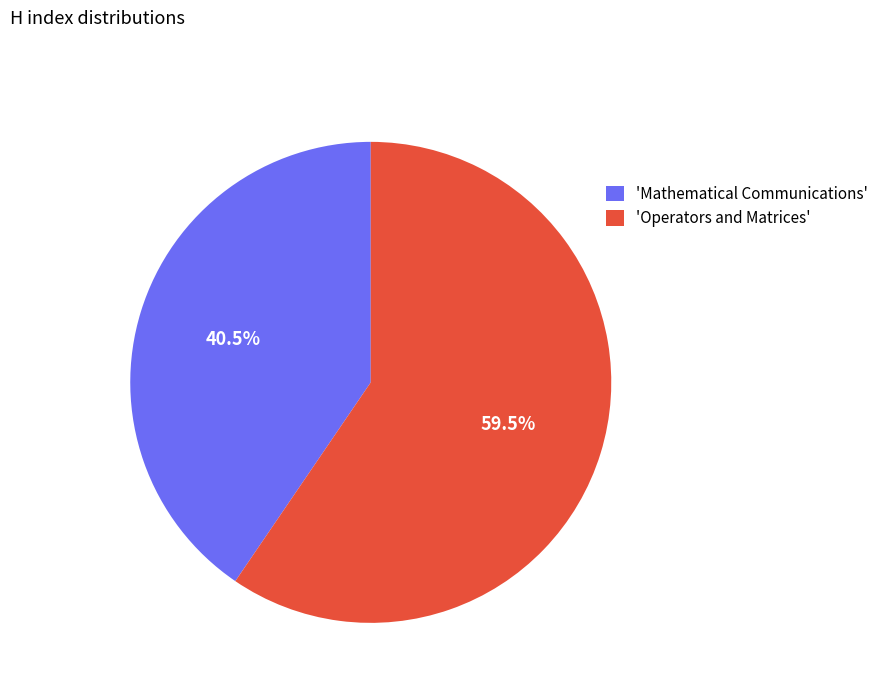

Which category has the smallest portion of the pie?

'Mathematical Communications'